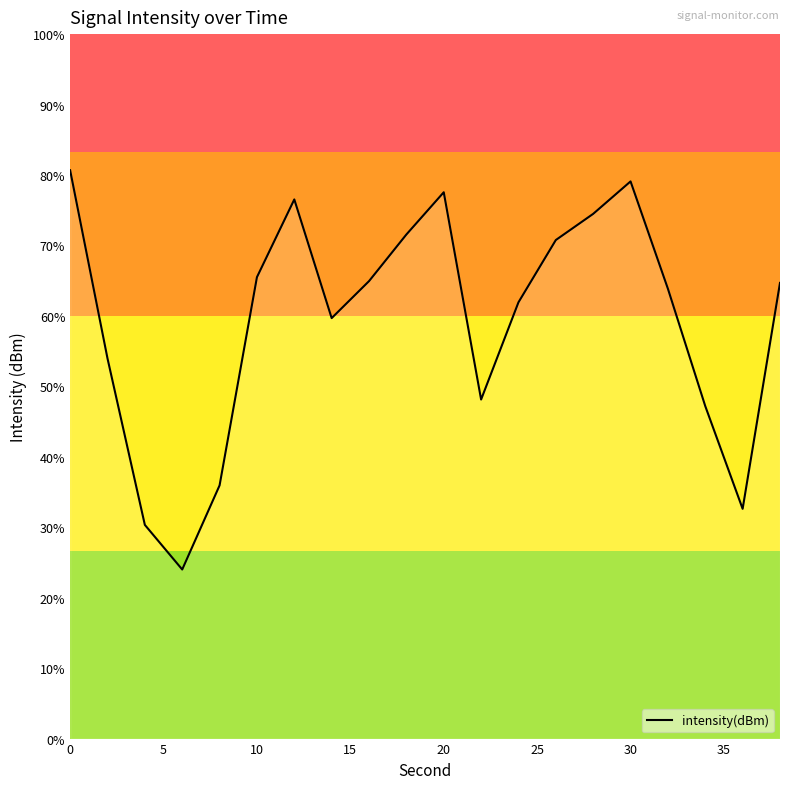

True or false: the data has more than 2 interior local peaks.

True